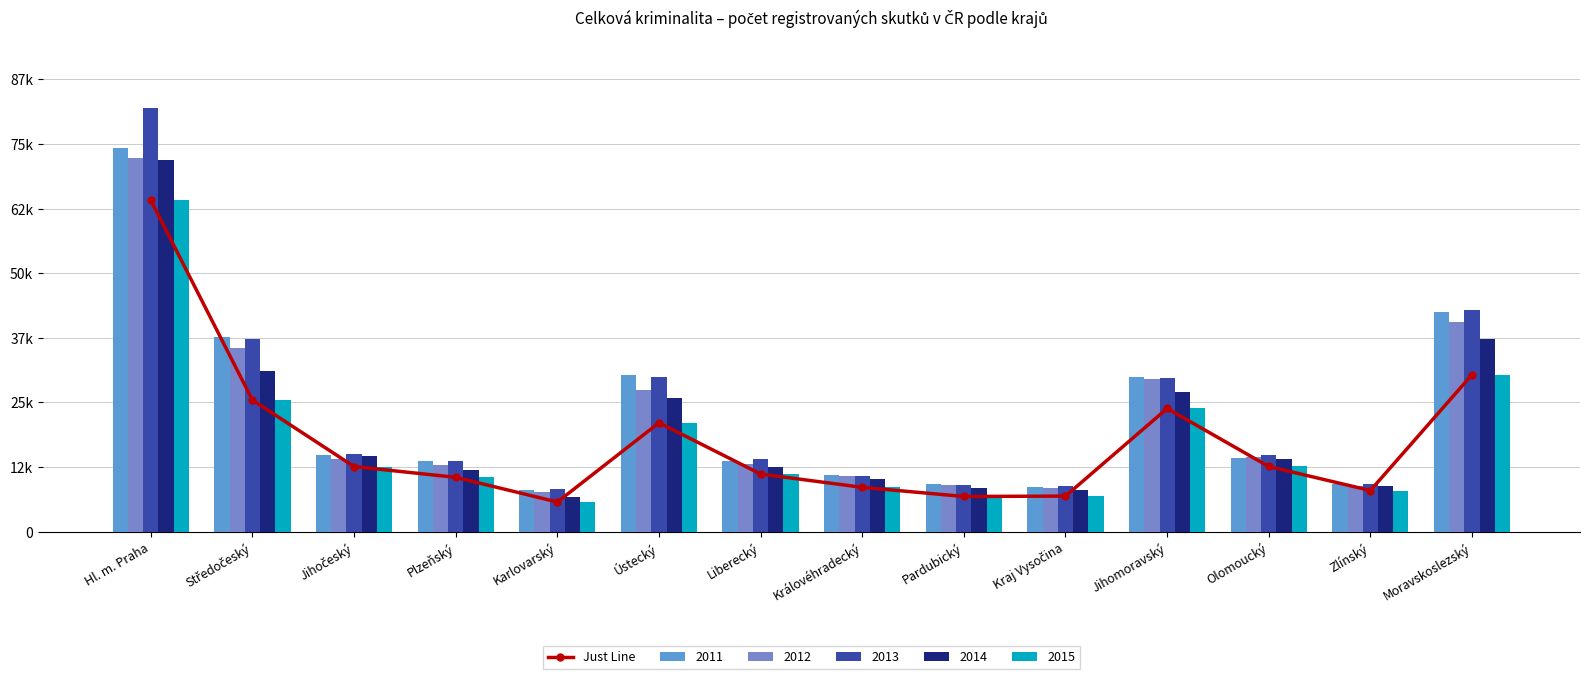

Where is the data nearest to the value 34916?

Moravskoslezský